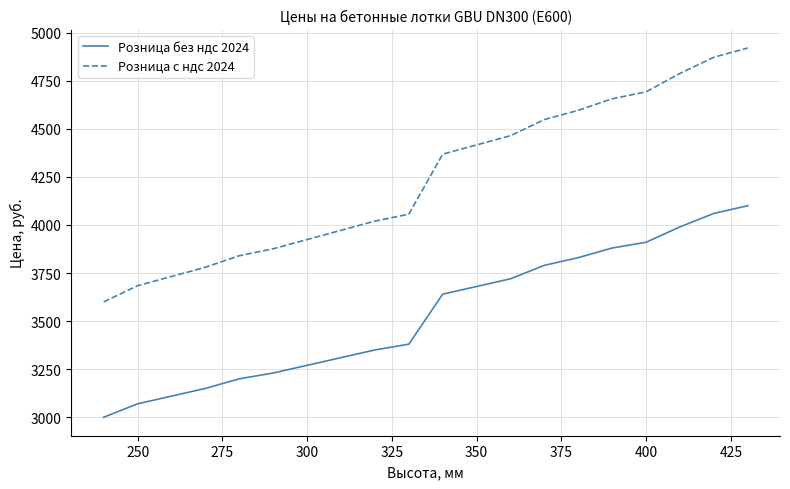

What is the maximum value for Розница без ндс 2024?

4100